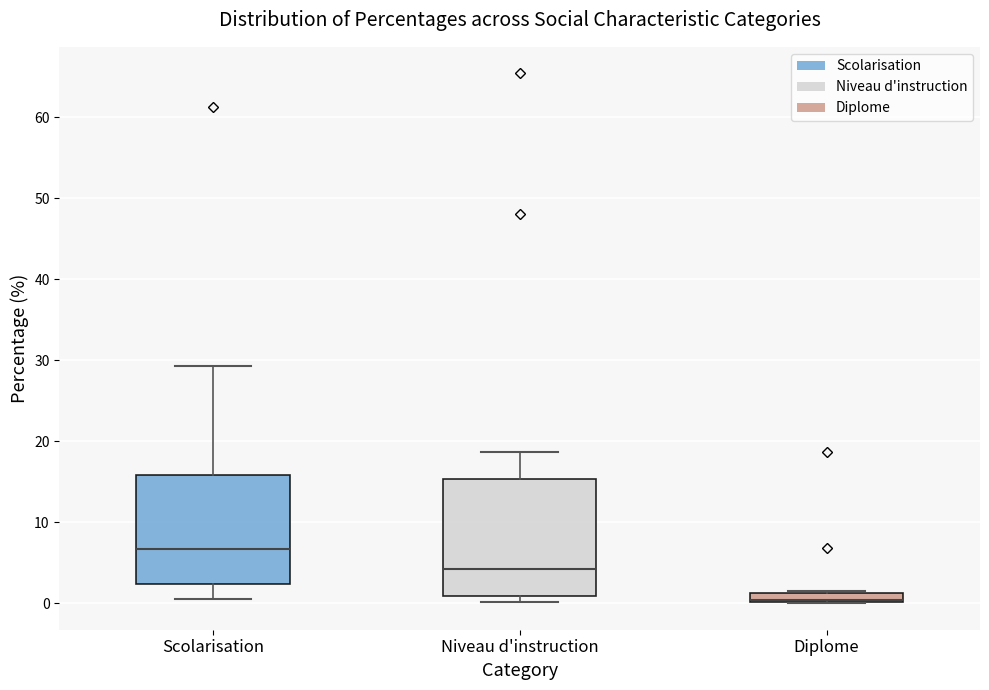

Where is the upper edge of the box for Scolarisation on the y-axis? The values are not printed on the chart, so give them approximately, as read against the axis.

16